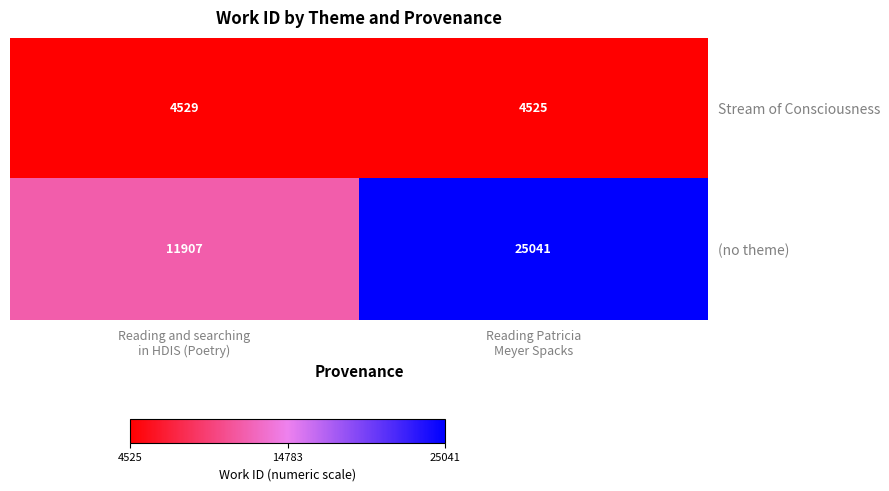

Which series has the largest total across all categories?

(no theme)